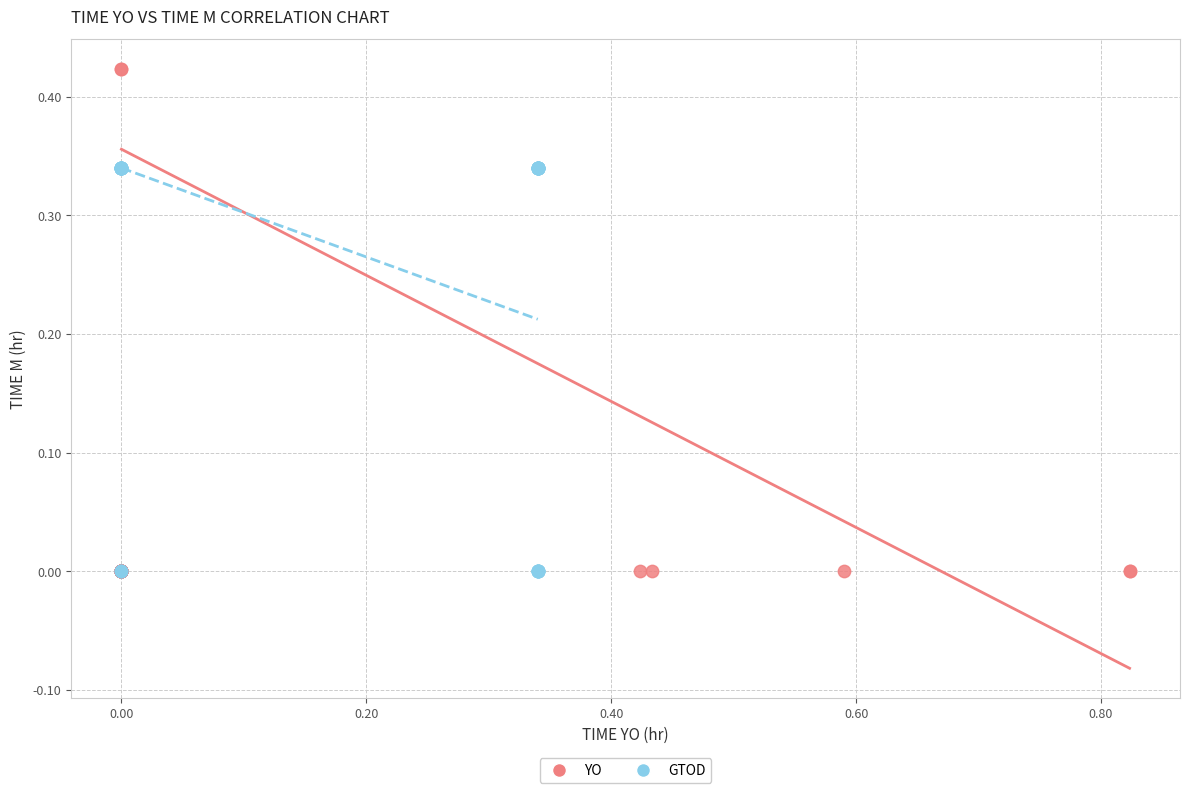

What are all the series names shown in the legend?

YO, GTOD